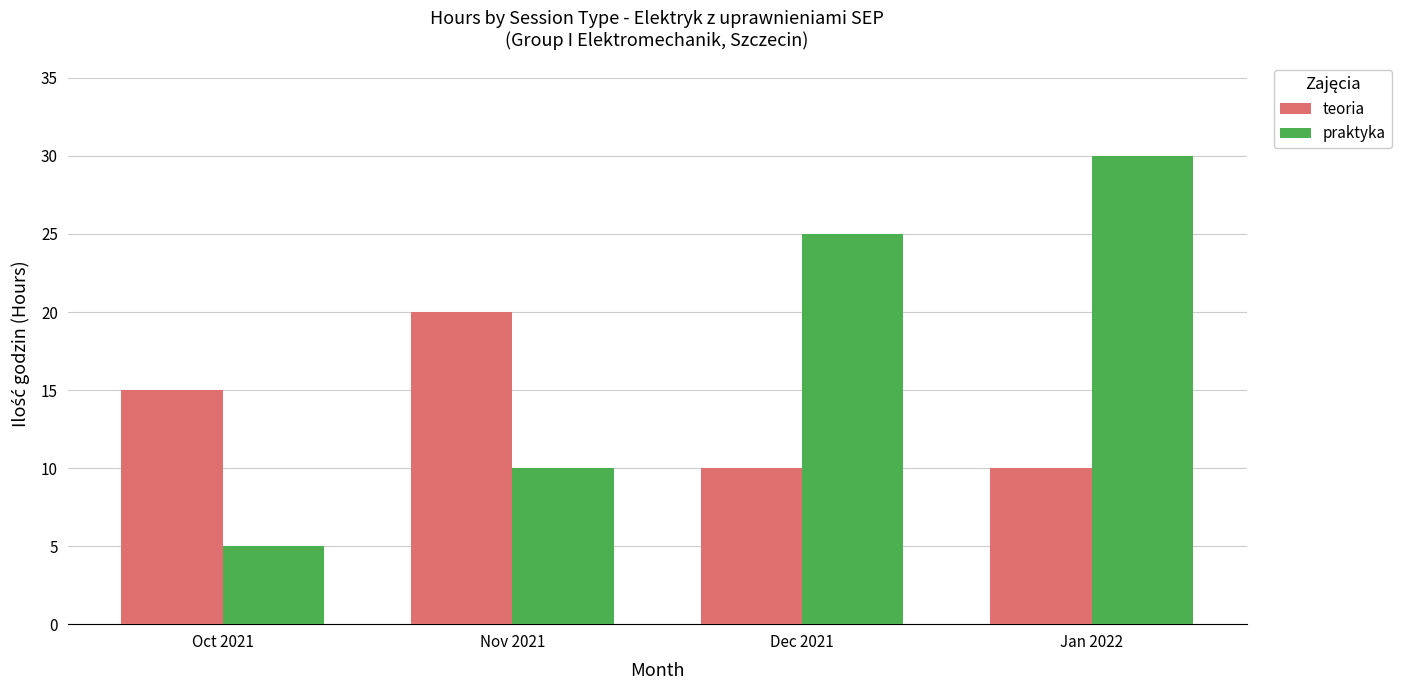

Read the teoria value at Oct 2021, to the nearest 5.

15